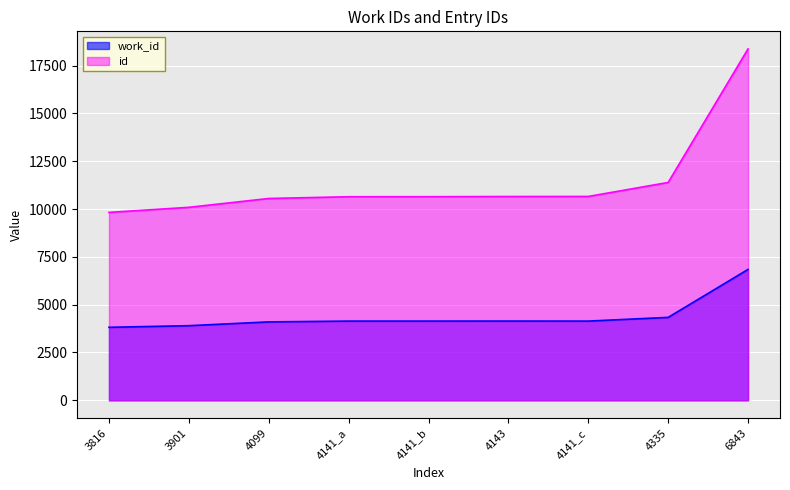

How many data points in id are less than 10646?

4